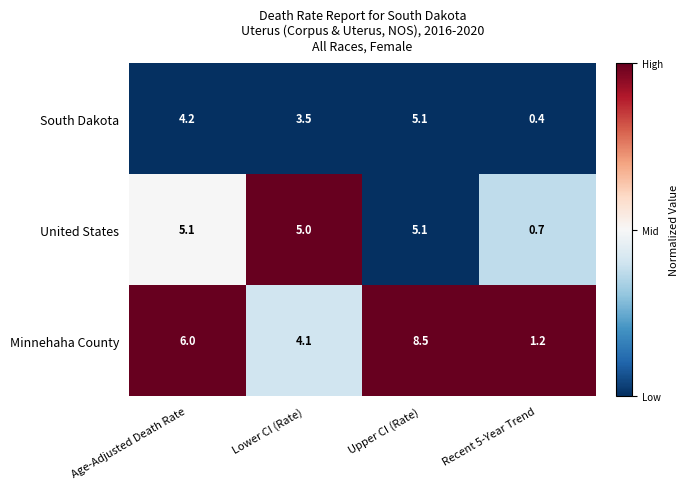

What is the spread (max minus min) of values at Recent 5-Year Trend?

0.8